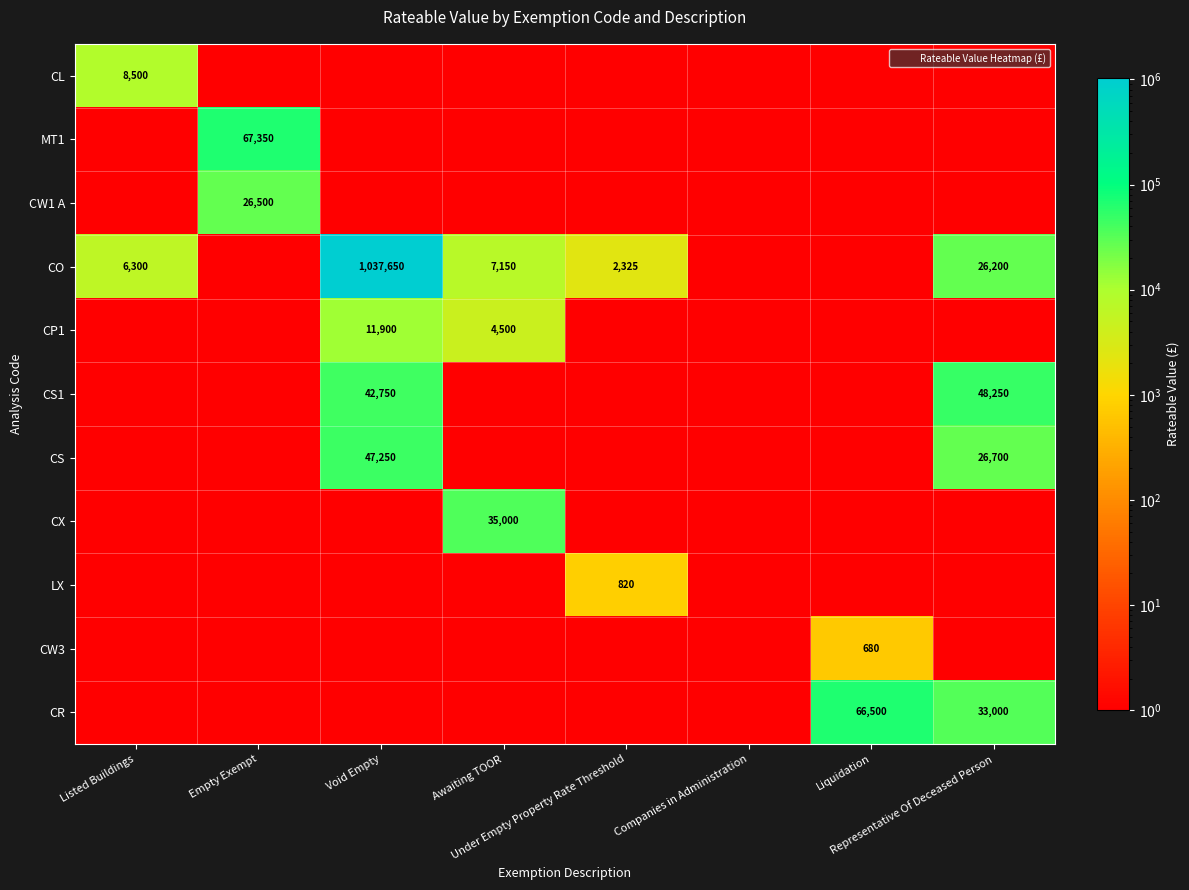

What is the sum of all CW3 values?

680.7